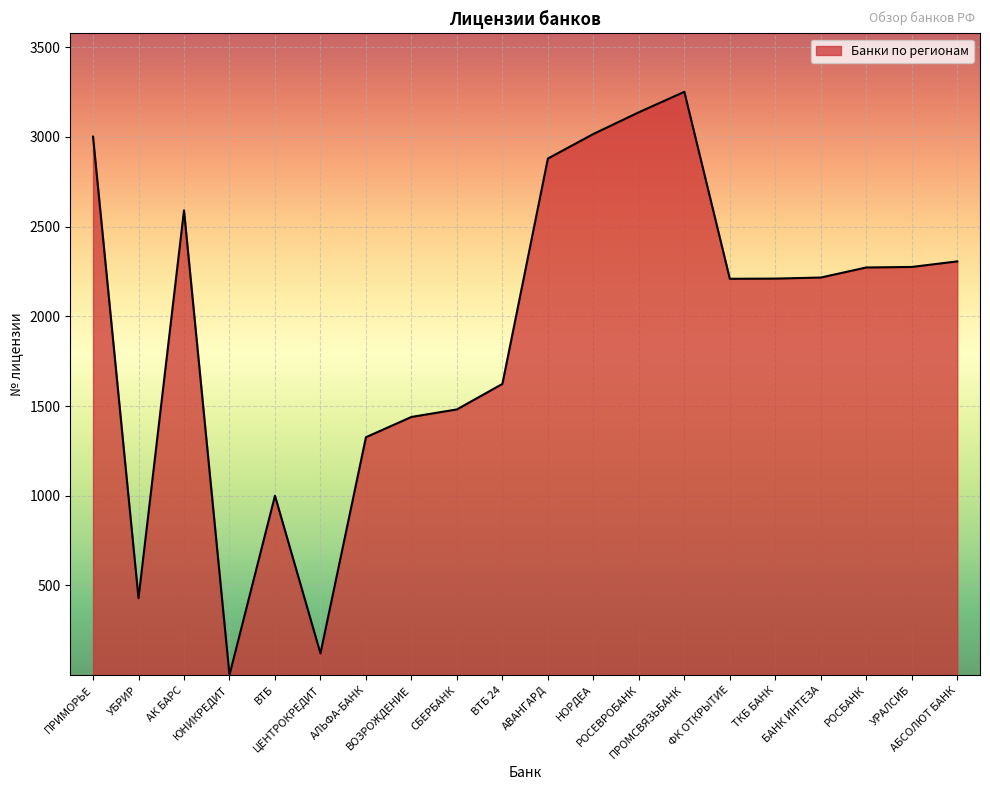

The value at ФК ОТКРЫТИЕ is 2209. True or false?

True